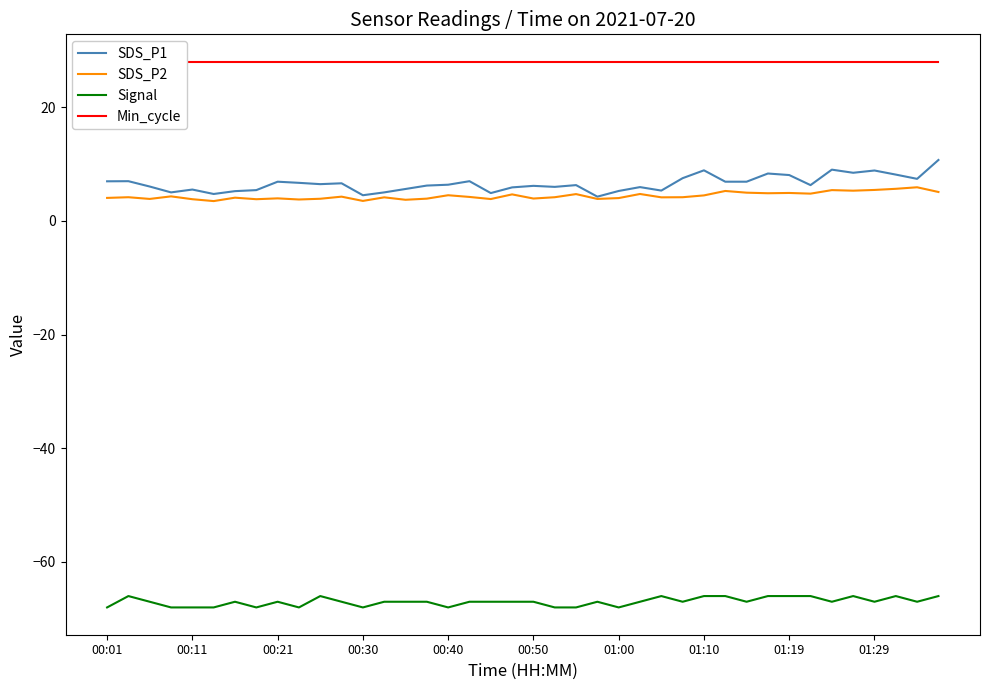

Reading right to left, list all the values displayed in this chart.

SDS_P1: 10.7	7.4	8.1	8.8	8.4	9.0	6.3	8.1	8.3	6.9	6.9	8.9	7.5	5.3	5.9	5.2	4.2	6.3	6.0	6.2	5.9	4.9	7.0	6.3	6.2	5.6	5.0	4.5	6.6	6.5	6.7	6.9	5.4	5.2	4.7	5.5	5.0	6.0	7.0	7.0
SDS_P2: 5.1	5.9	5.6	5.4	5.3	5.4	4.8	4.9	4.8	5.0	5.2	4.5	4.2	4.1	4.7	4.0	3.9	4.7	4.2	3.9	4.7	3.8	4.2	4.5	3.9	3.7	4.1	3.5	4.2	3.9	3.8	4.0	3.8	4.1	3.5	3.8	4.3	3.9	4.2	4.0
Signal: -66.0	-67.0	-66.0	-67.0	-66.0	-67.0	-66.0	-66.0	-66.0	-67.0	-66.0	-66.0	-67.0	-66.0	-67.0	-68.0	-67.0	-68.0	-68.0	-67.0	-67.0	-67.0	-67.0	-68.0	-67.0	-67.0	-67.0	-68.0	-67.0	-66.0	-68.0	-67.0	-68.0	-67.0	-68.0	-68.0	-68.0	-67.0	-66.0	-68.0
Min_cycle: 28.0	28.0	28.0	28.0	28.0	28.0	28.0	28.0	28.0	28.0	28.0	28.0	28.0	28.0	28.0	28.0	28.0	28.0	28.0	28.0	28.0	28.0	28.0	28.0	28.0	28.0	28.0	28.0	28.0	28.0	28.0	28.0	28.0	28.0	28.0	28.0	28.0	28.0	28.0	28.0